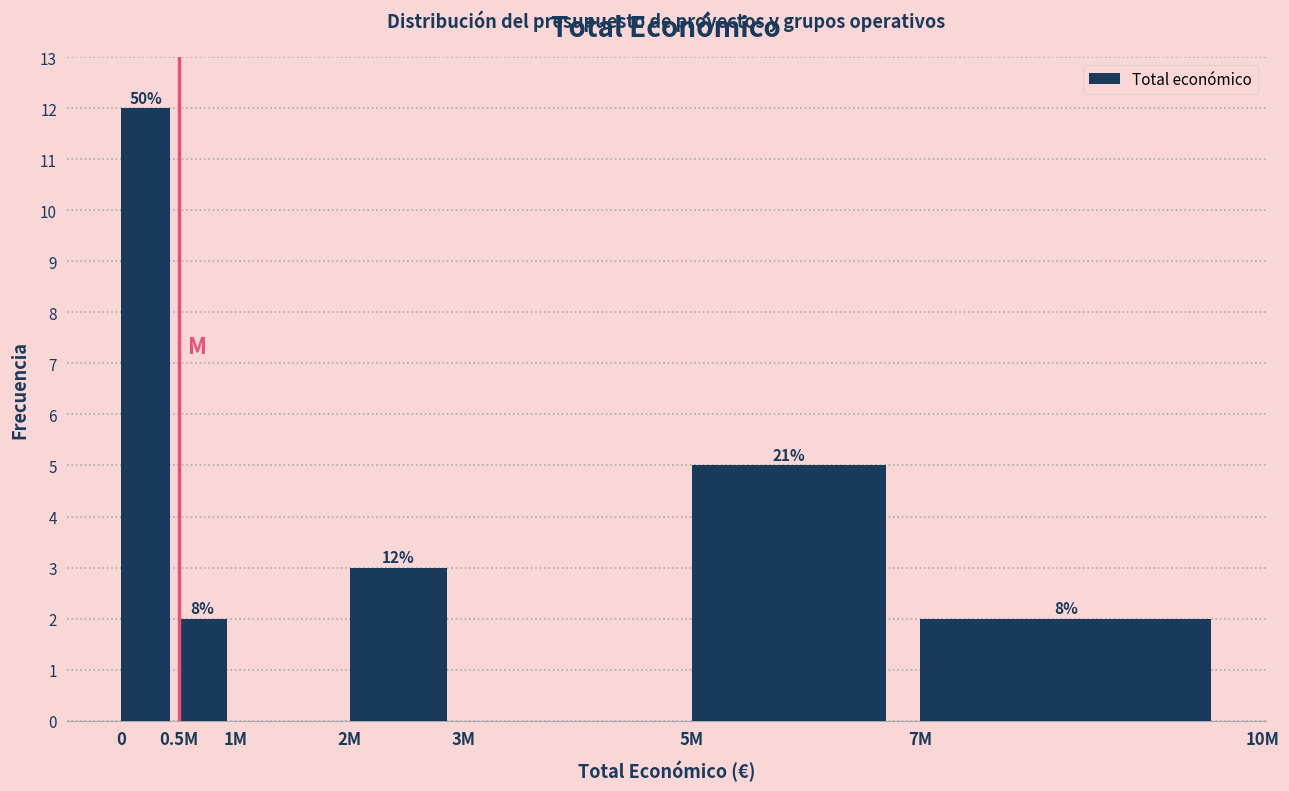

Are the bars horizontal?

No